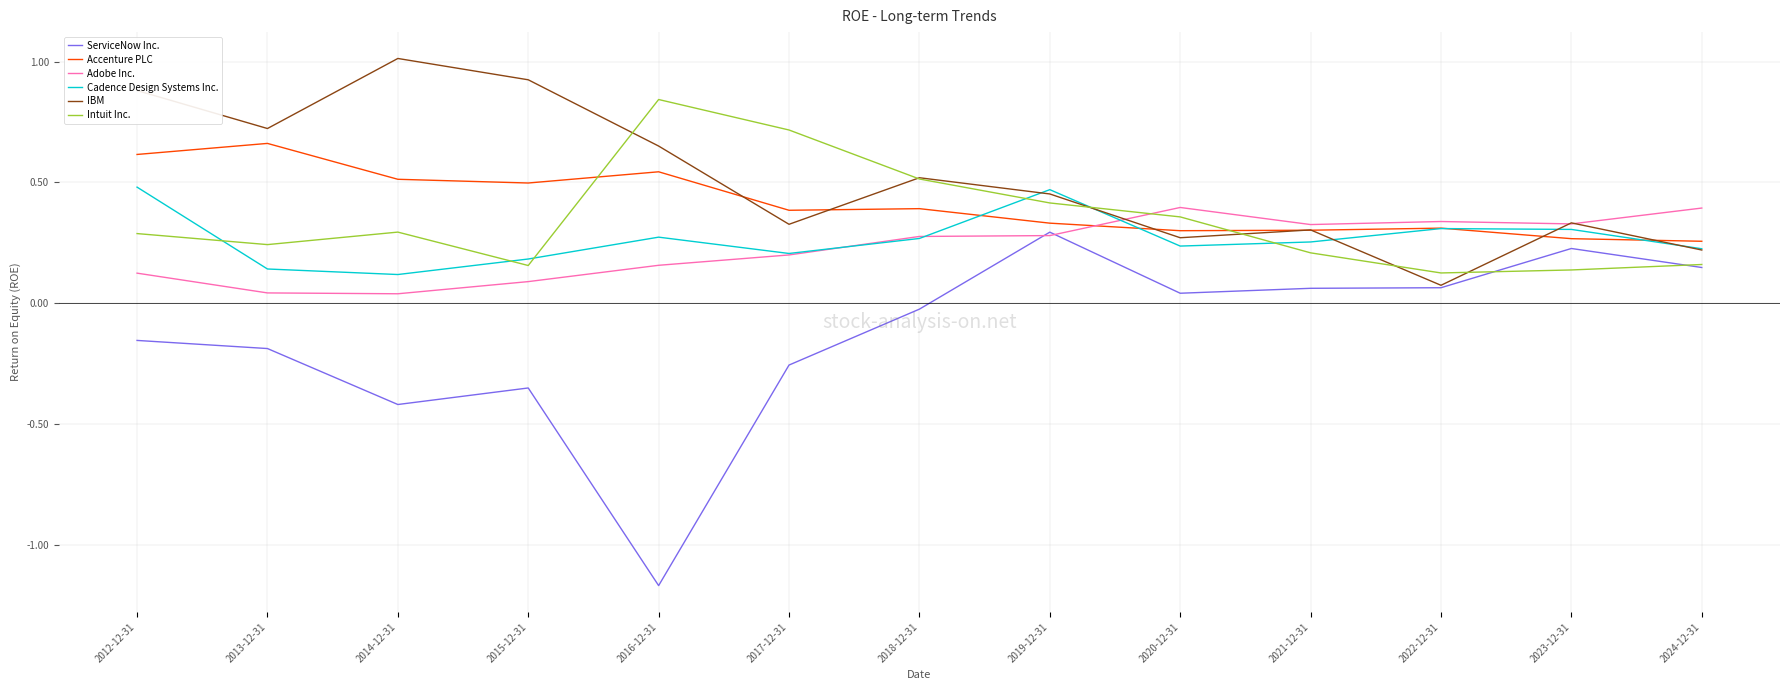

Where do Intuit Inc. and Accenture PLC first cross each other?

2015-12-31 and 2016-12-31